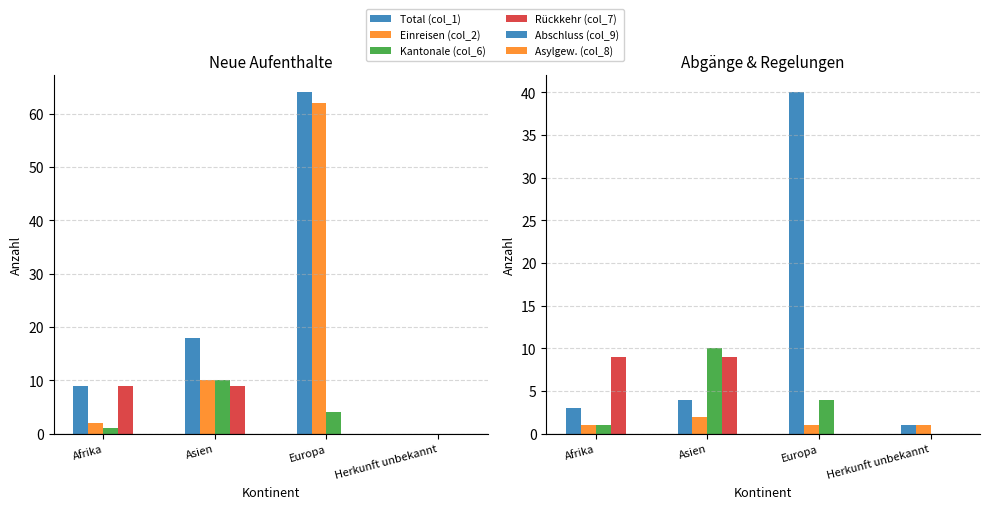

What is the spread (max minus min) of values at Afrika?

8